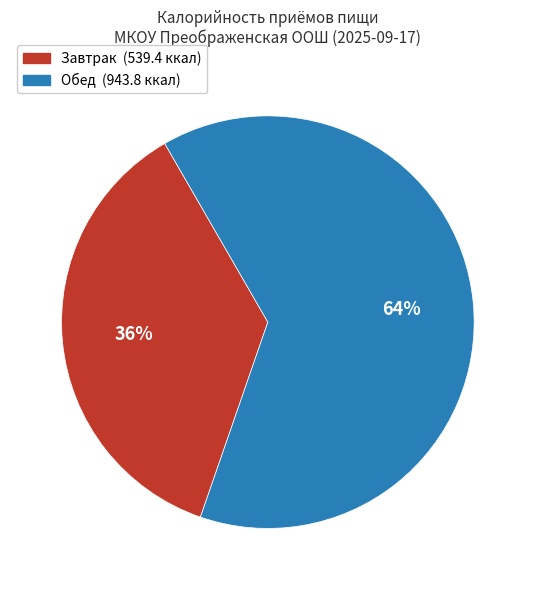

To the nearest percent, what is the combined percentage of Завтрак and Обед?

100%